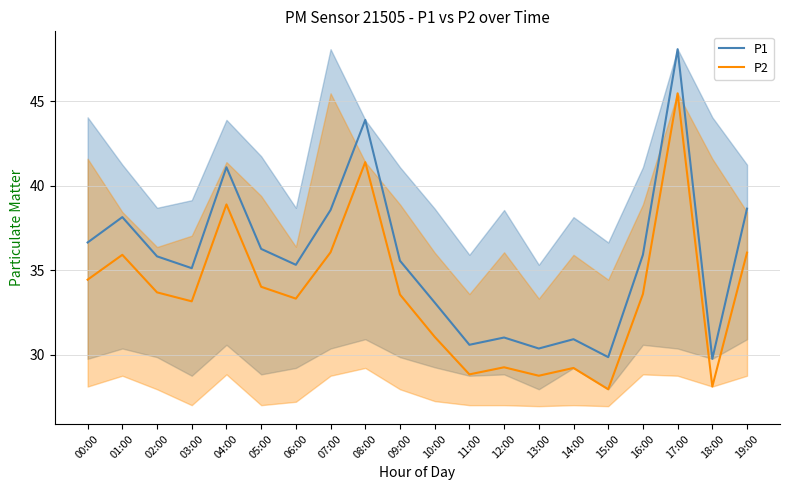

How many data points does each series have?

20